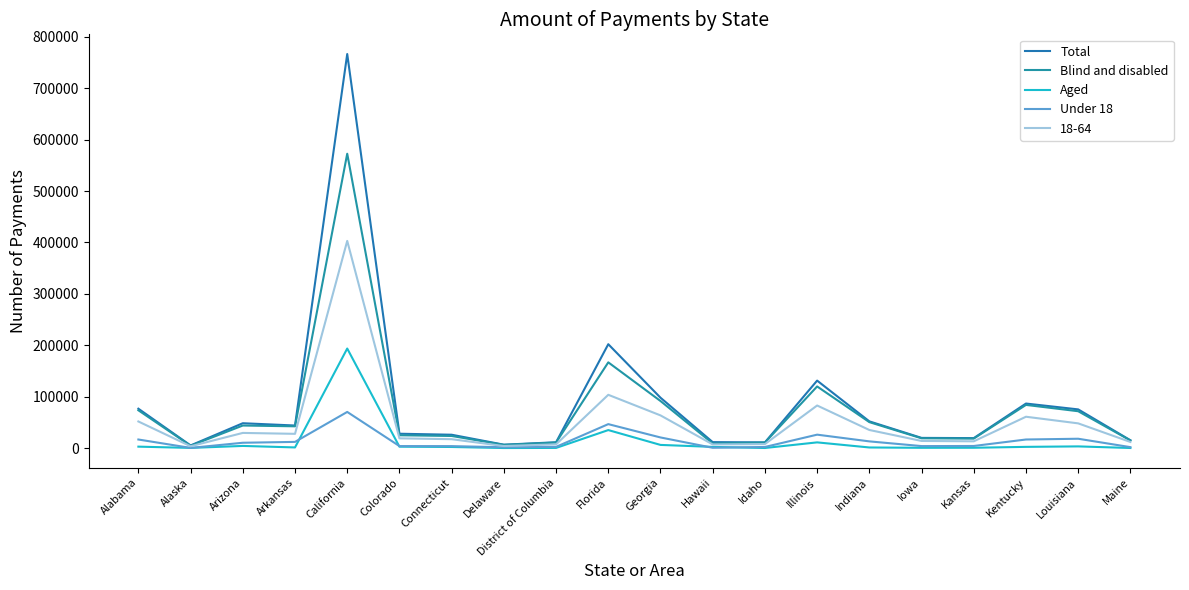

Which series changed the most between Alaska and Florida?

Total